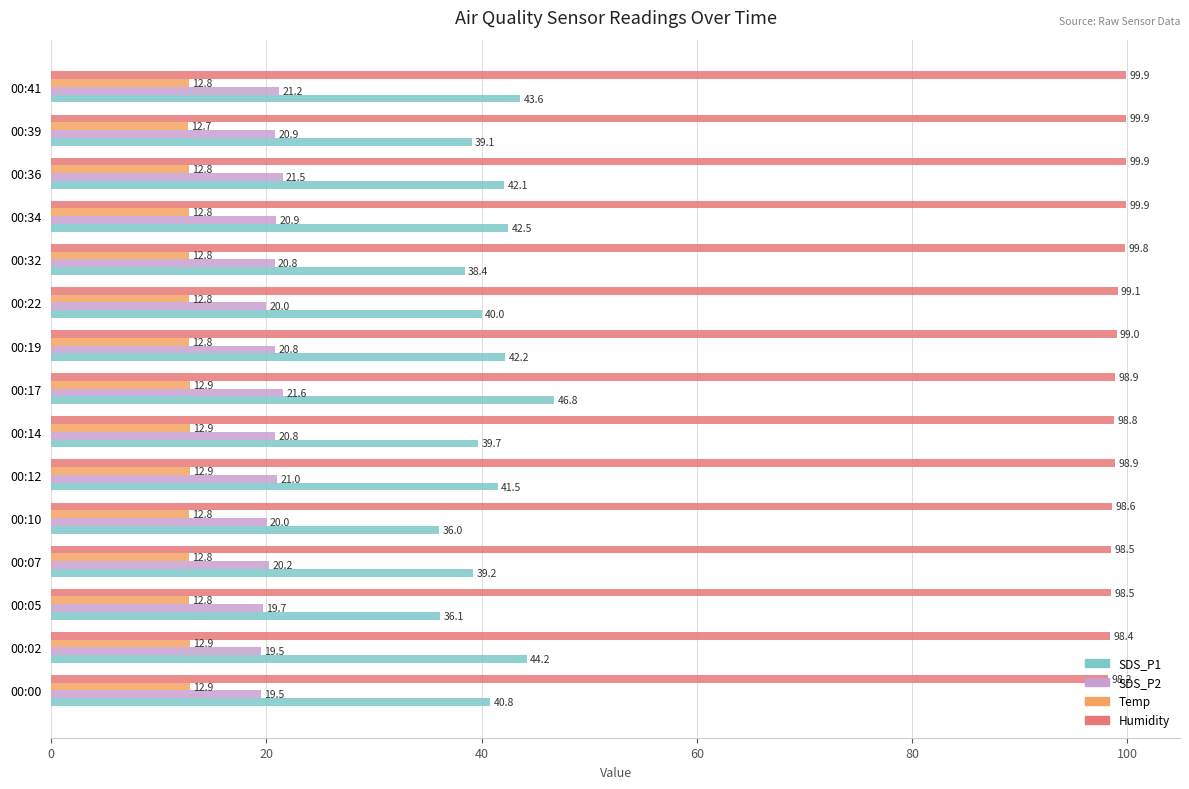

At which category is the sum across all series the highest?

00:17